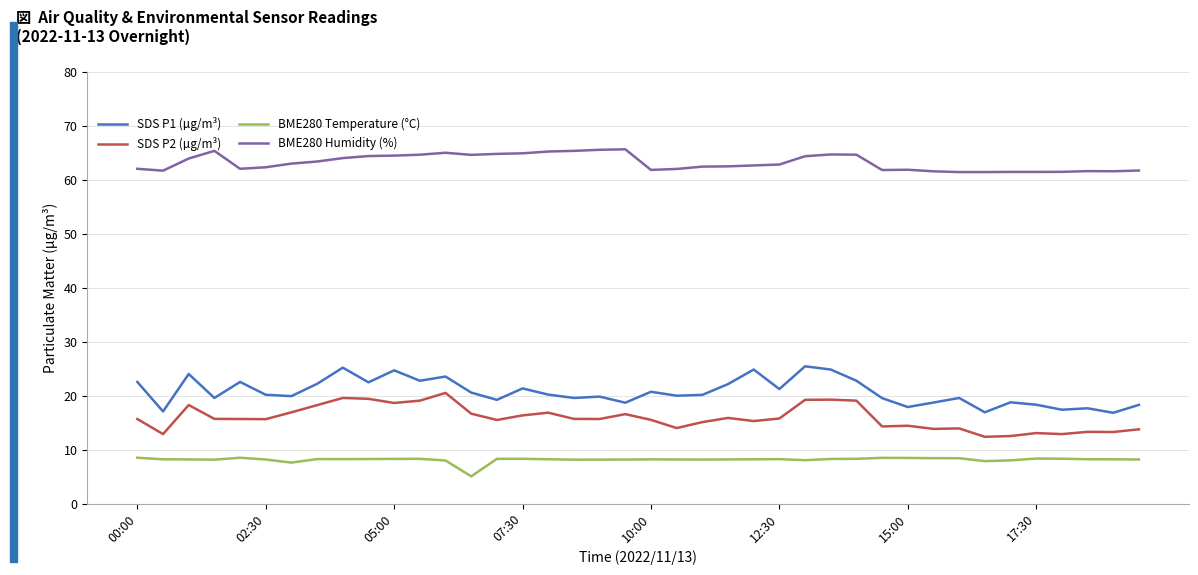

Which series has the largest total across all categories?

BME280 Humidity (%)